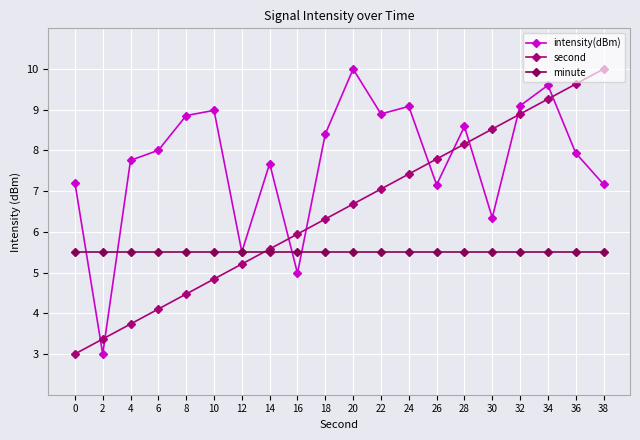

Where do second and intensity(dBm) first cross each other?

0 and 2